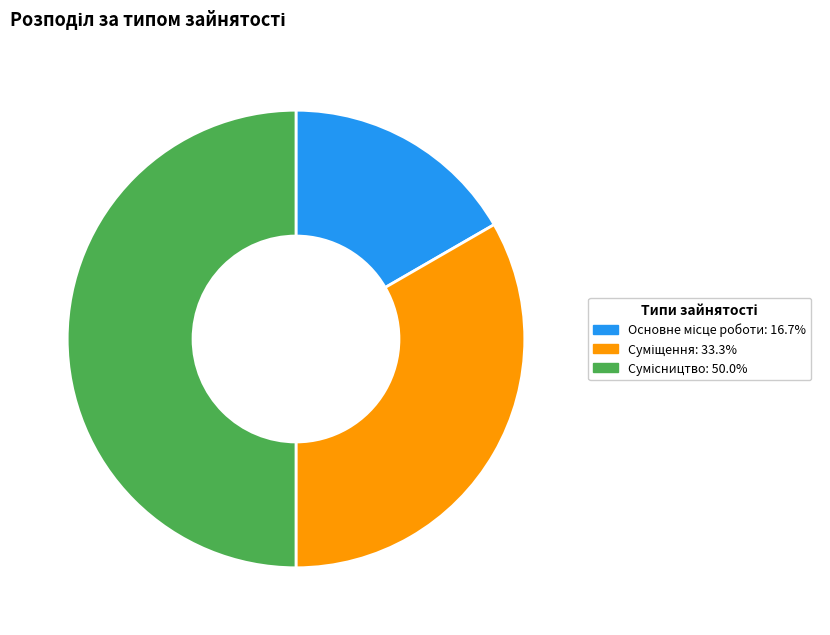

Rank the categories by value from lowest to highest.

Основне місце роботи, Суміщення, Сумісництво